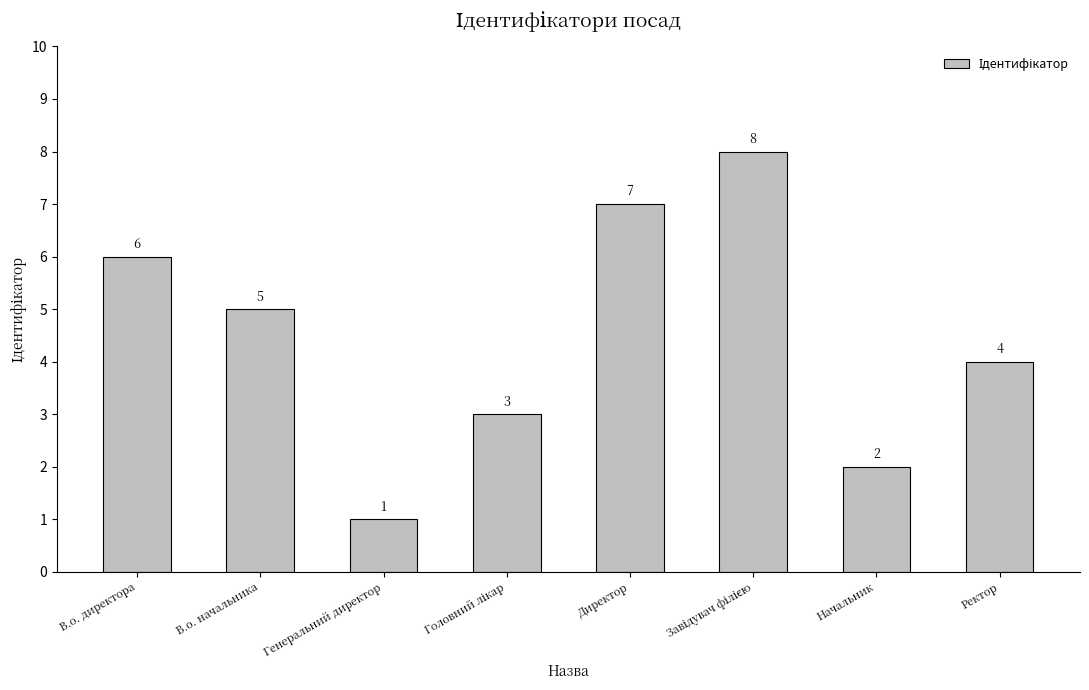

Which category has the lowest value across all series?

Генеральний директор